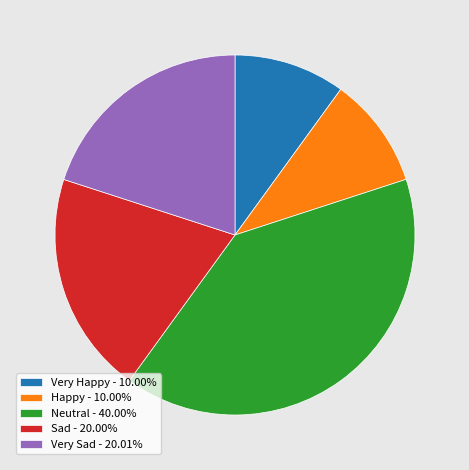

Combined, do Very Sad - 20.01% and Very Happy - 10.00% account for over 50%?

No